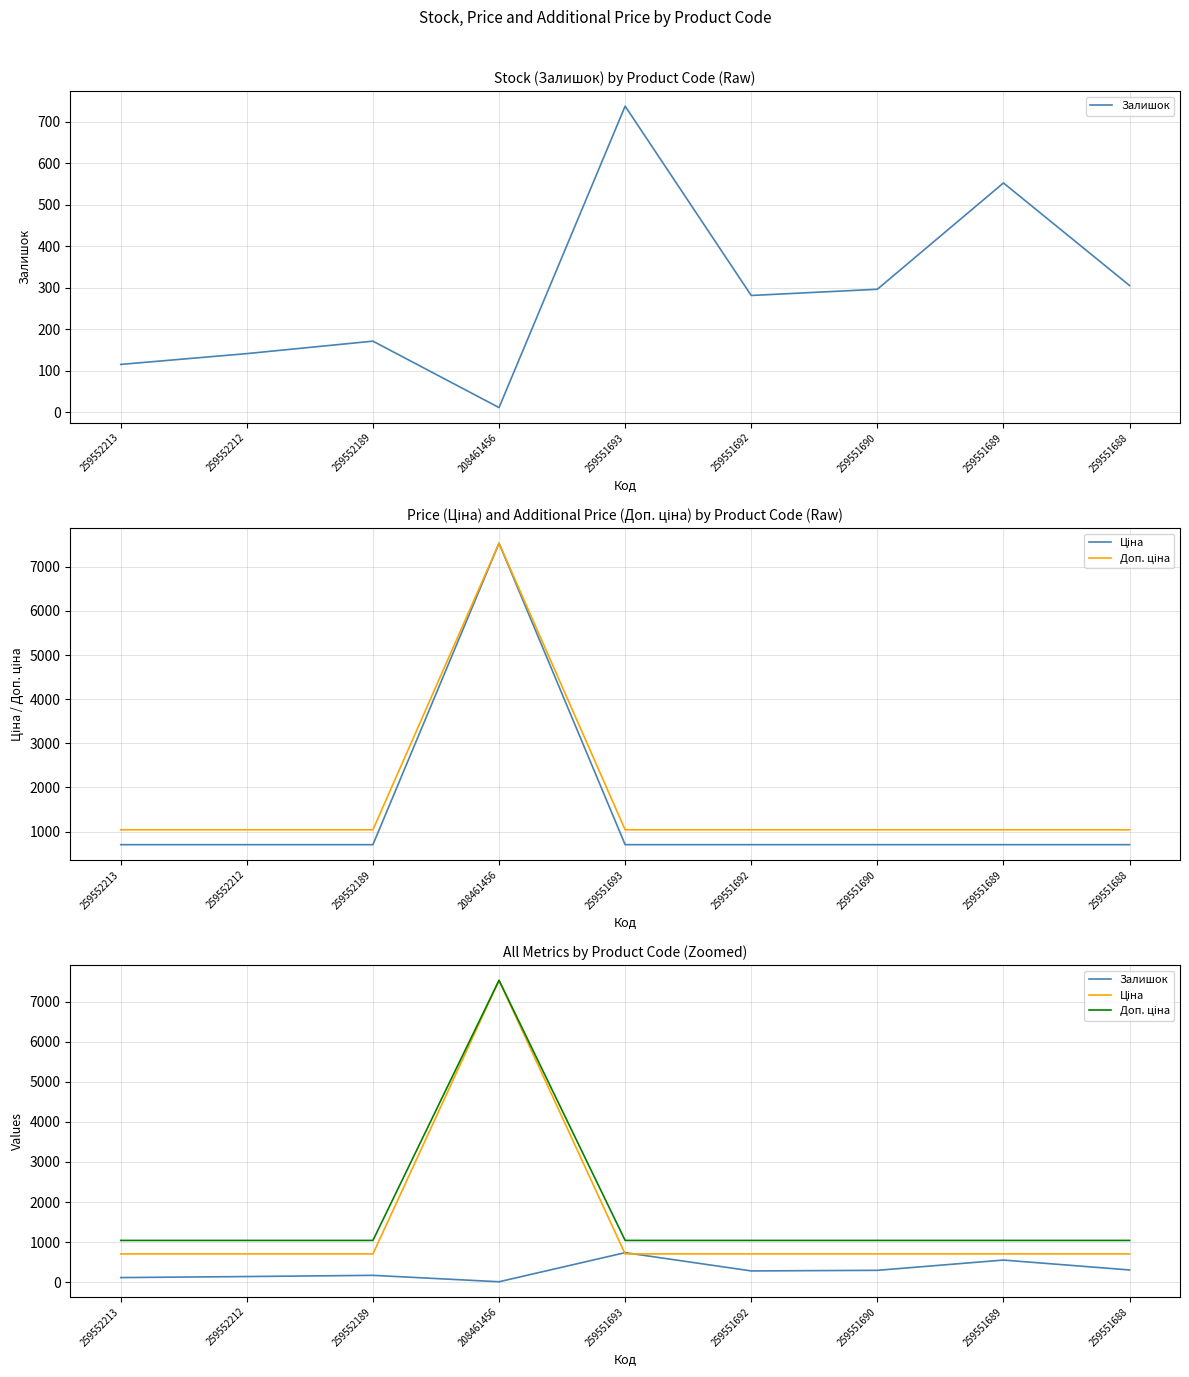

Is it true that Залишок equals 201.6 at 259551690?

False